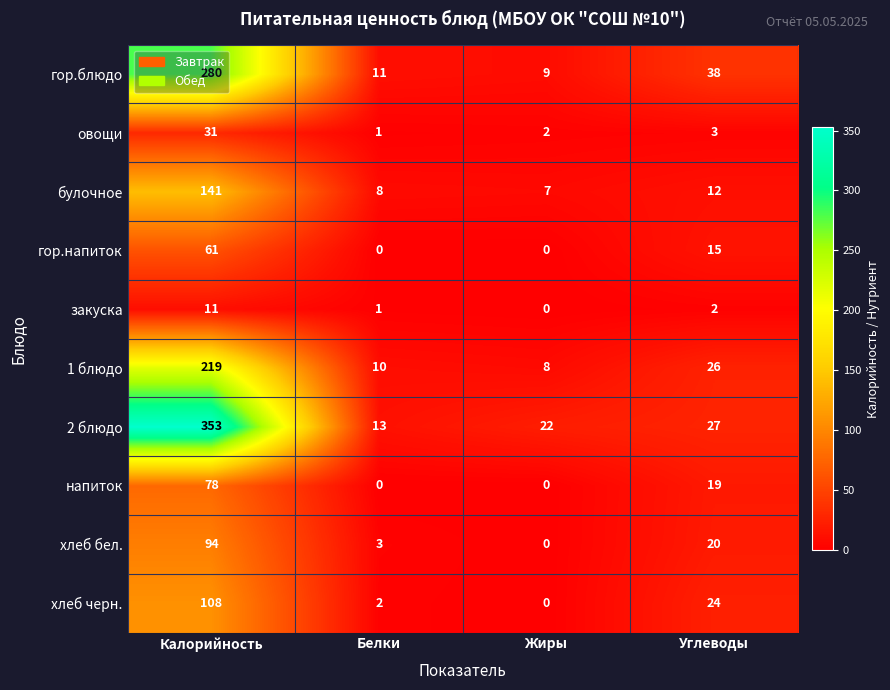

Rank the series by their maximum value, from lowest to highest.

закуска, овощи, гор.напиток, напиток, хлеб бел., хлеб черн., булочное, 1 блюдо, гор.блюдо, 2 блюдо